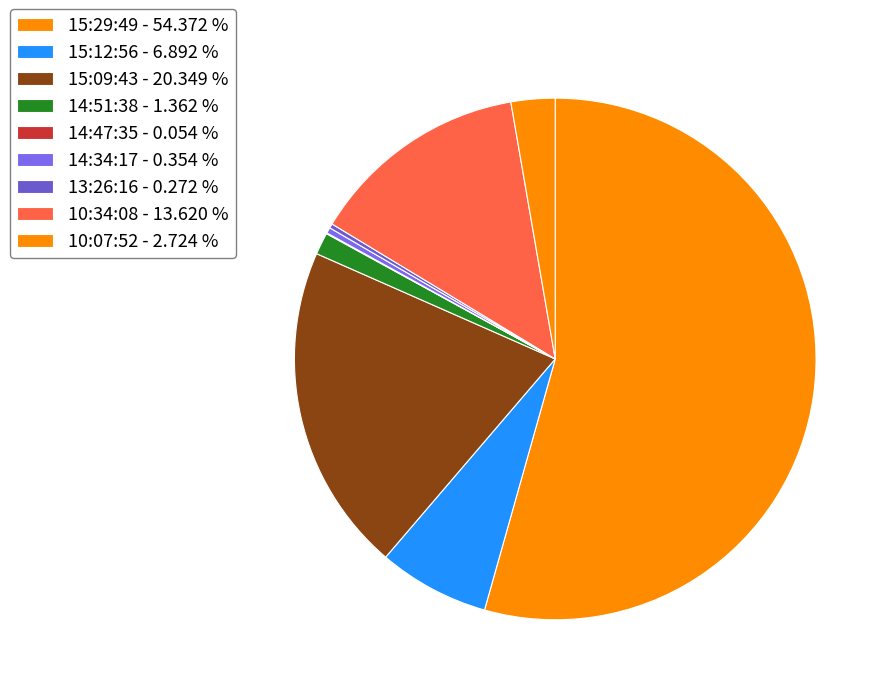

Is there a majority slice in this chart?

Yes